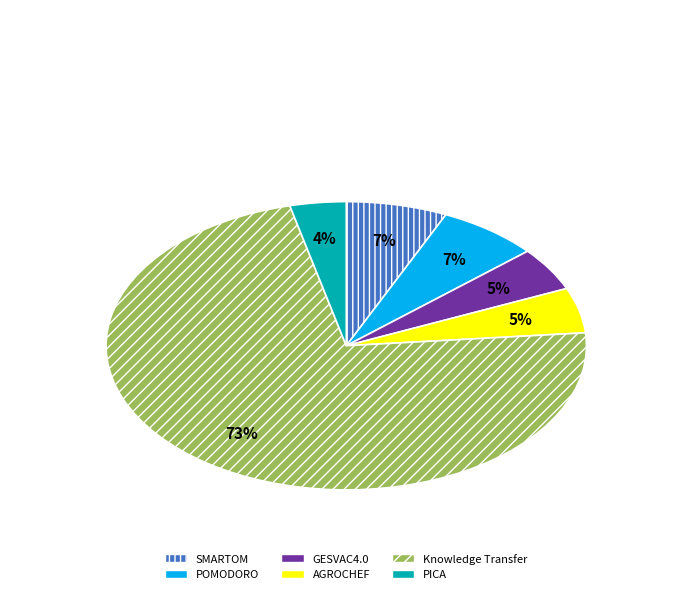

To the nearest percent, what is the difference between the POMODORO and AGROCHEF slice percentages?

2%